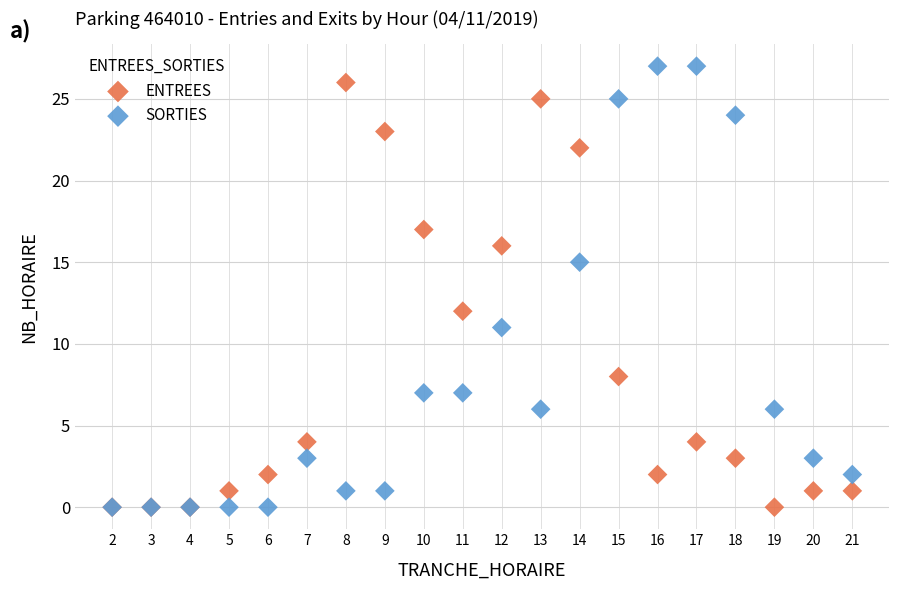

Which series contains the highest Y value?

SORTIES